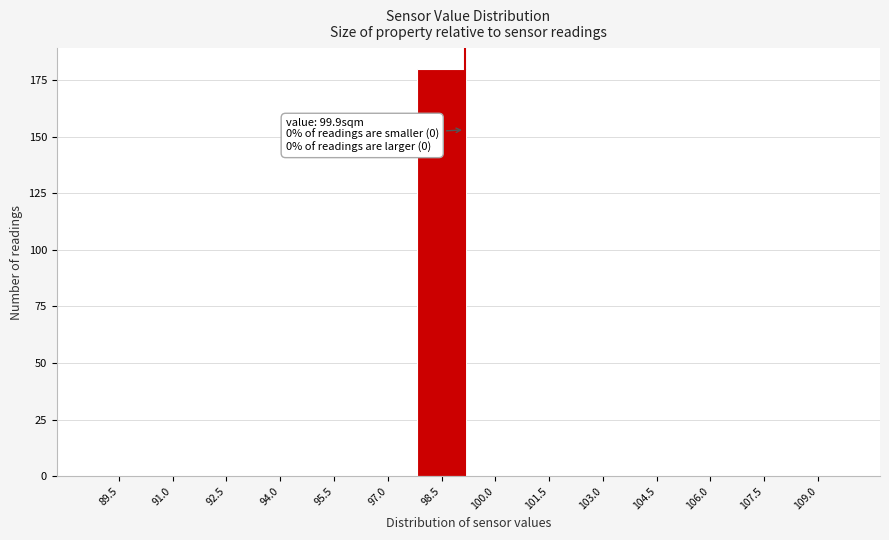

Reading left to right, what are all the values shown in this chart?

89.5=0	91.0=0	92.5=0	94.0=0	95.5=0	97.0=0	98.5=180	100.0=0	101.5=0	103.0=0	104.5=0	106.0=0	107.5=0	109.0=0